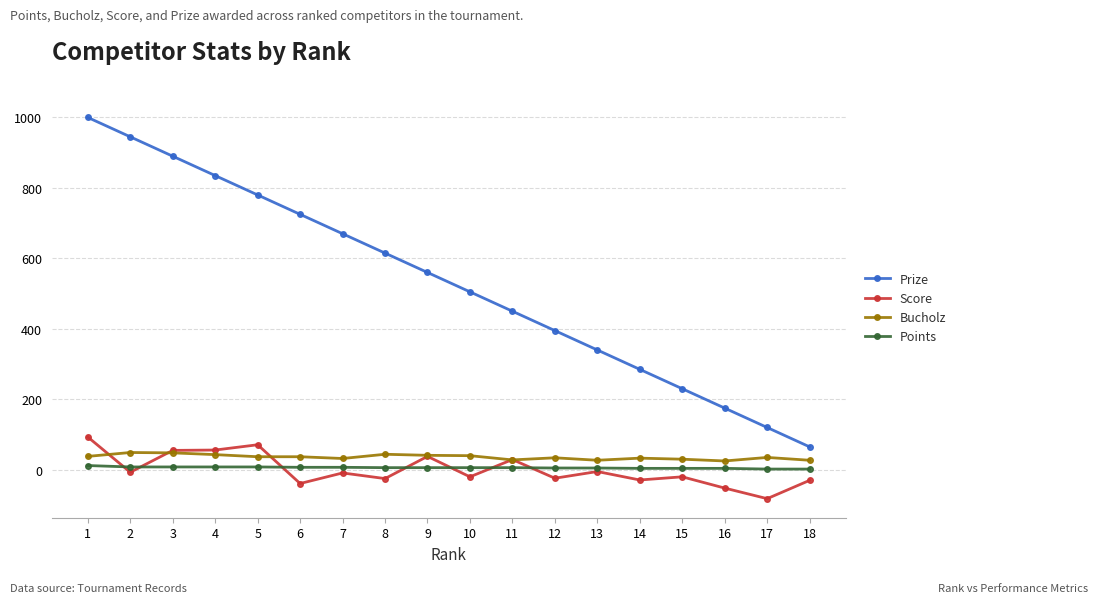

The value of Prize at 14 is 285. True or false?

True